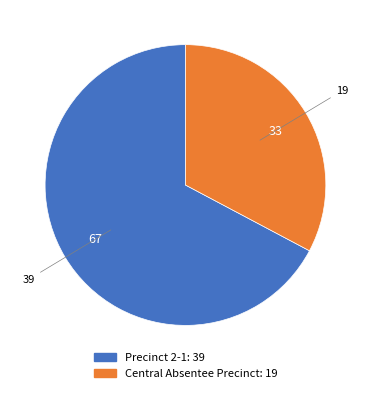

The Central Absentee Precinct slice represents 42% of the pie. True or false?

False